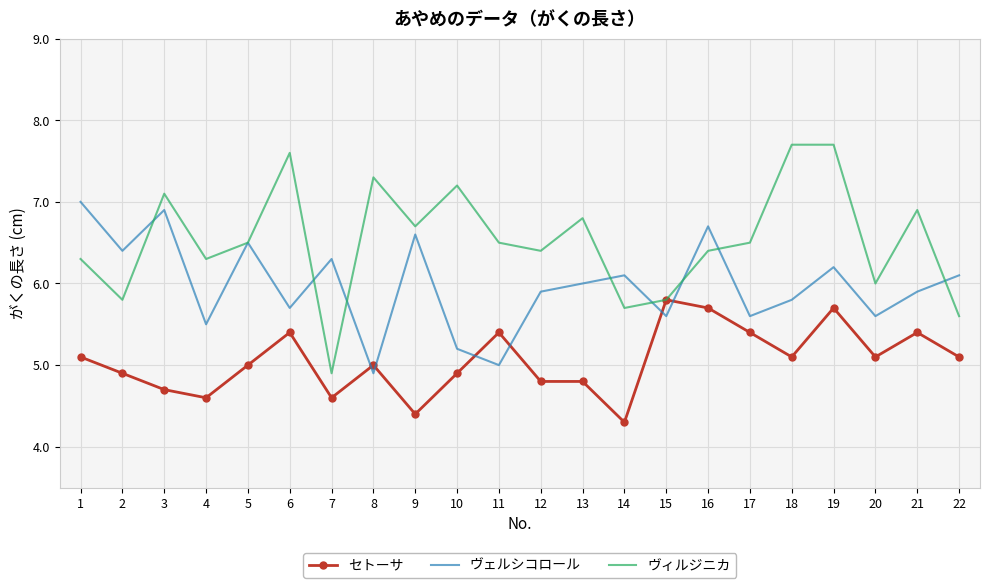

Is it true that ヴェルシコロール equals 7.0 at 1?

True